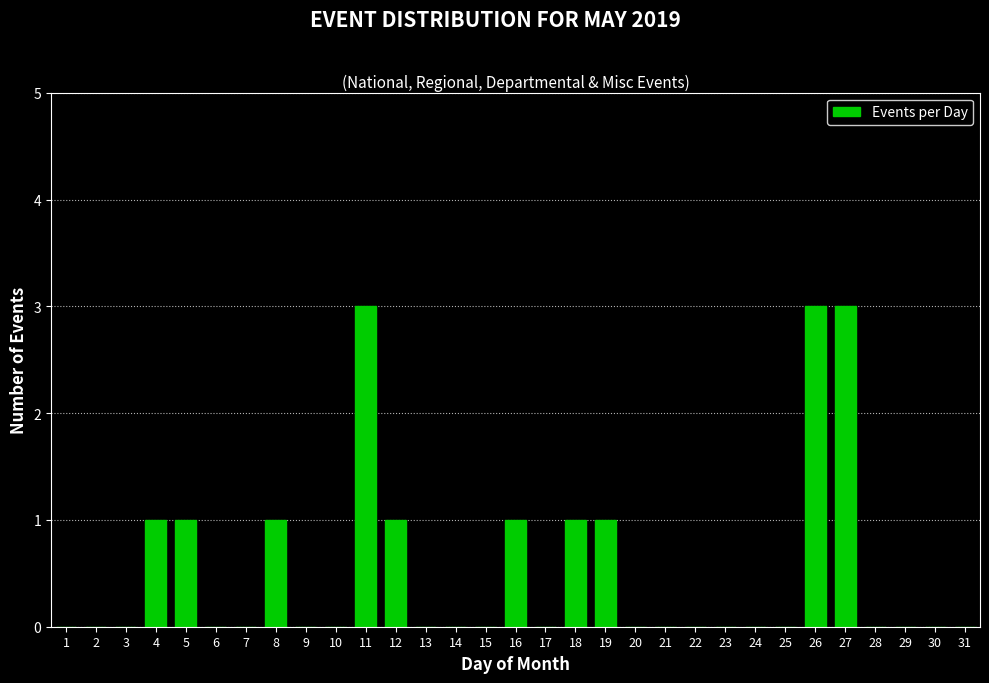

What is the maximum value shown in the chart?

3